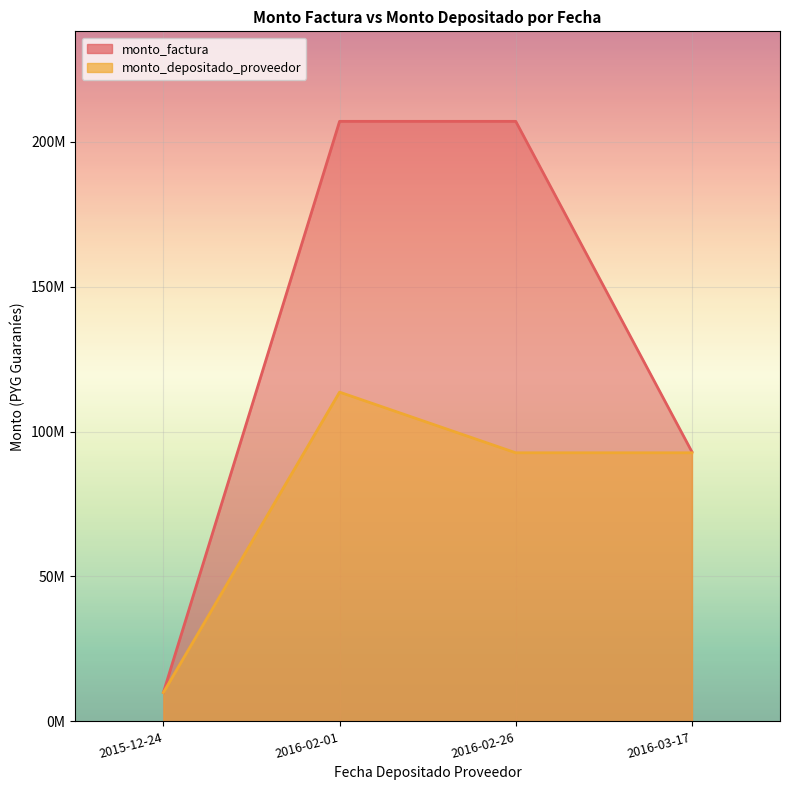

Reading left to right, extract all data points from this chart.

monto_factura: 2015-12-24=10000000	2016-02-01=207000000	2016-02-26=207000000	2016-03-17=93000000
monto_depositado_proveedor: 2015-12-24=9963636	2016-02-01=113585455	2016-02-26=92661818	2016-03-17=92661818